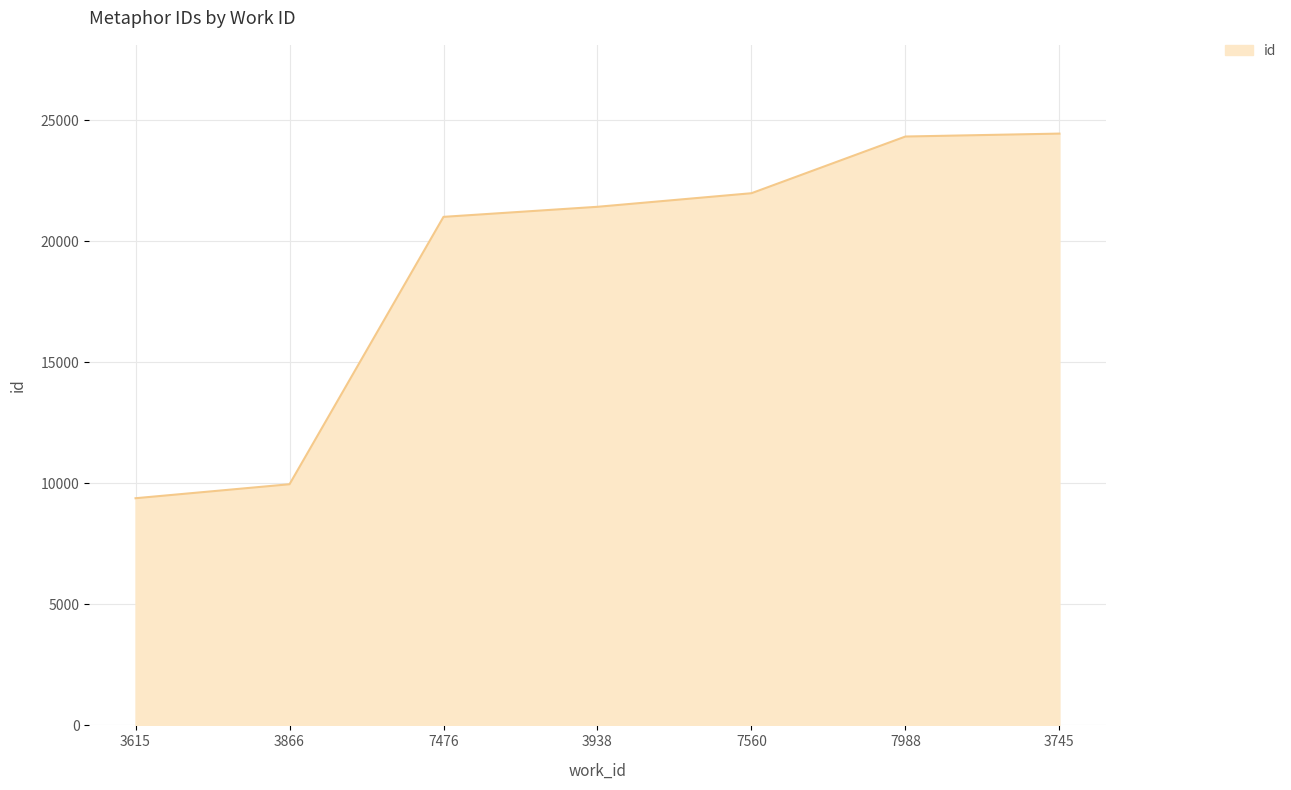

What is the difference between the maximum and minimum values?

15069